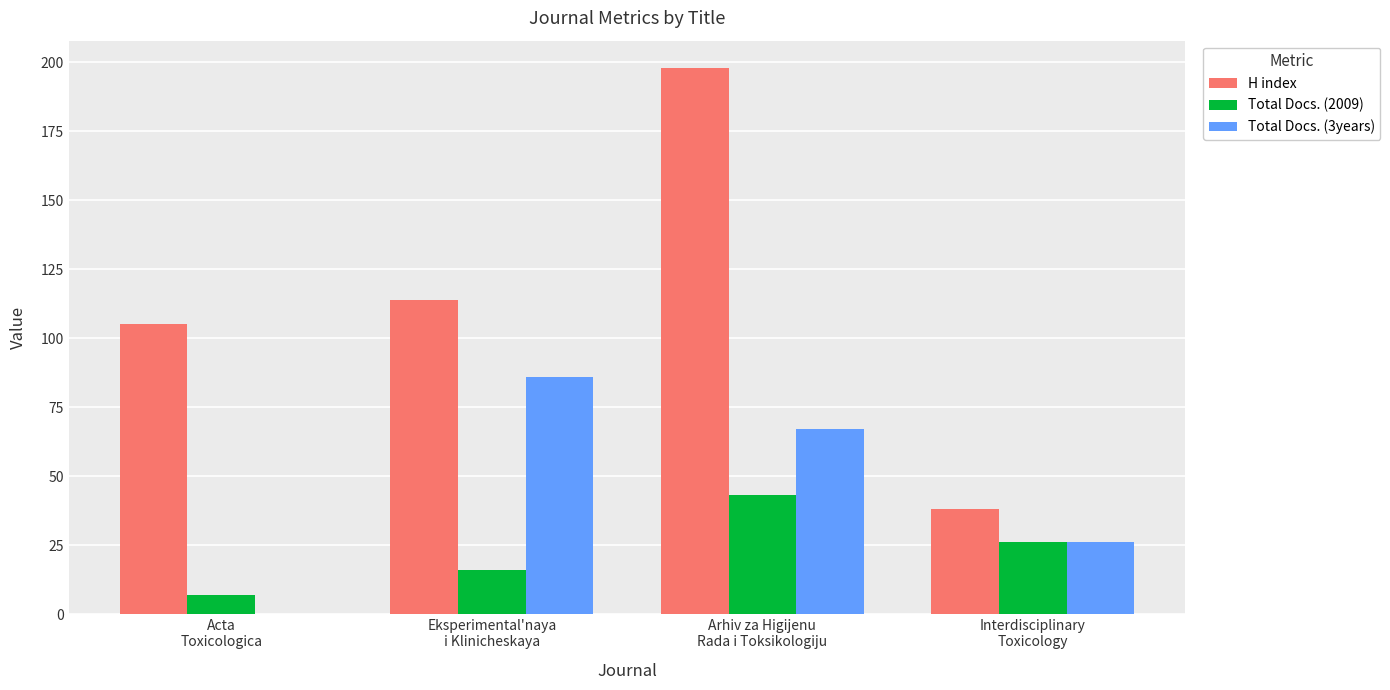

Reading left to right, list all the values displayed in this chart.

H index: 105	114	198	38
Total Docs. (2009): 7	16	43	26
Total Docs. (3years): 0	86	67	26